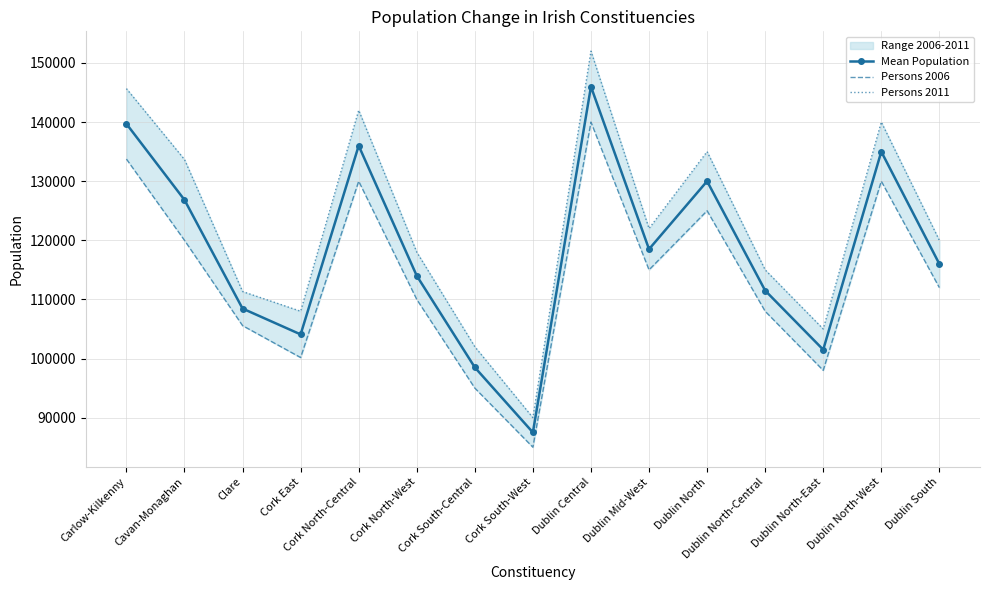

At which category is the sum across all series the highest?

Dublin Central